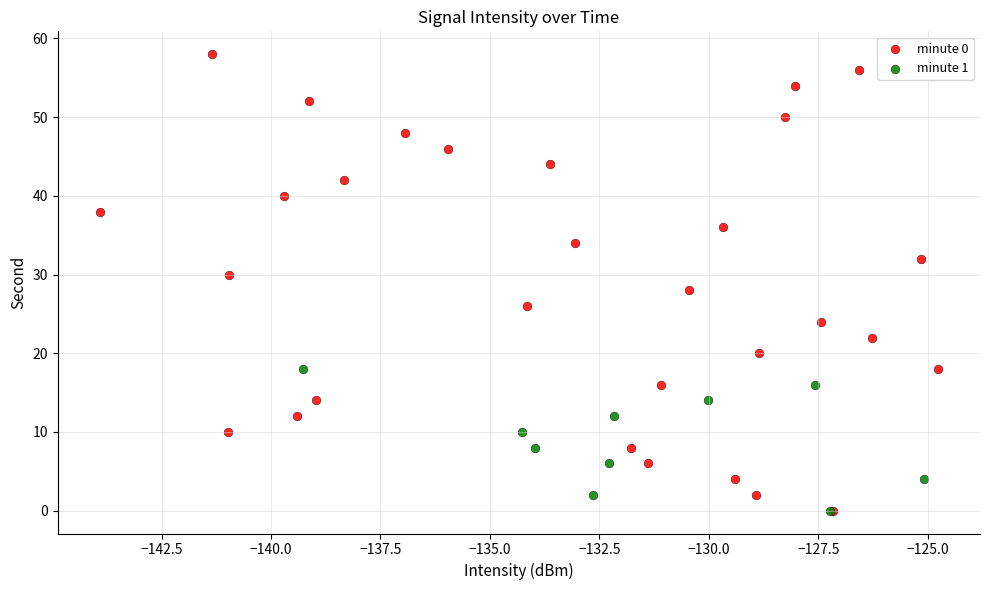

Which series has the largest Y range (max minus min)?

minute 0